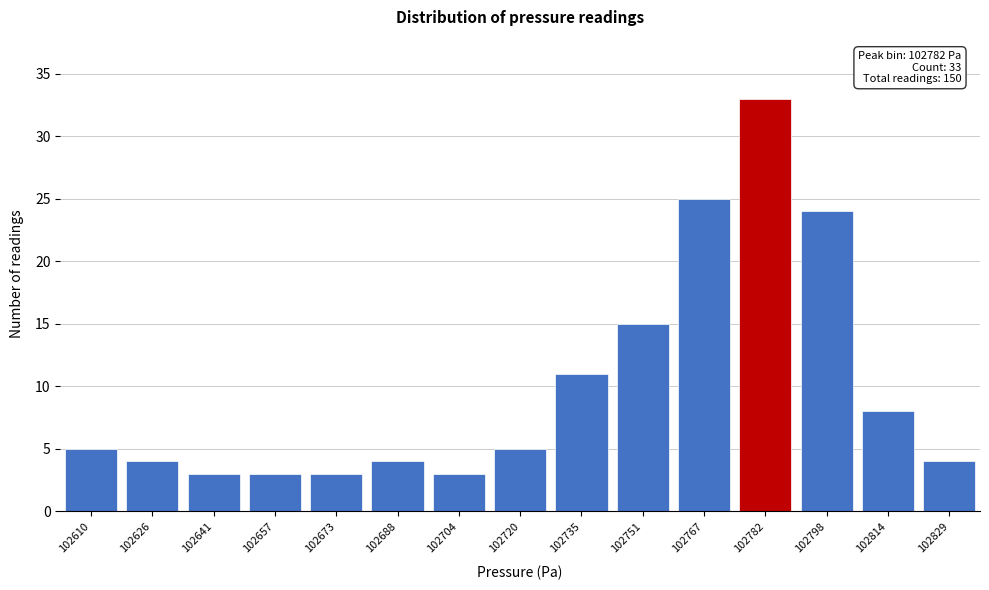

Reading left to right, what are all the values shown in this chart?

5	4	3	3	3	4	3	5	11	15	25	33	24	8	4